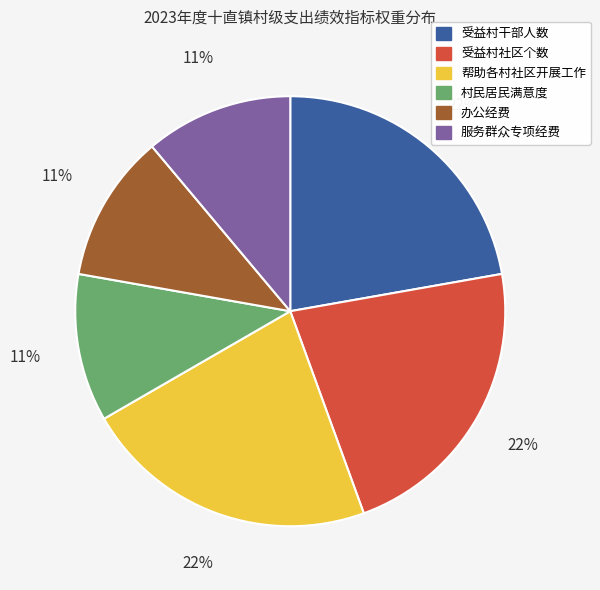

To the nearest percent, what portion does 受益村干部人数 represent?

22%